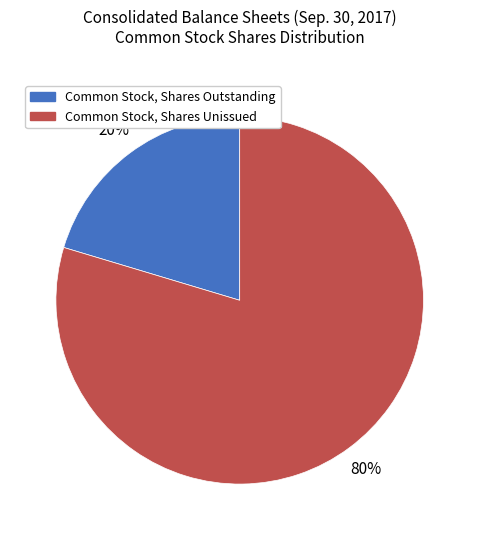

Combined, do Common Stock, Shares Unissued and Common Stock, Shares Outstanding account for over 50%?

Yes